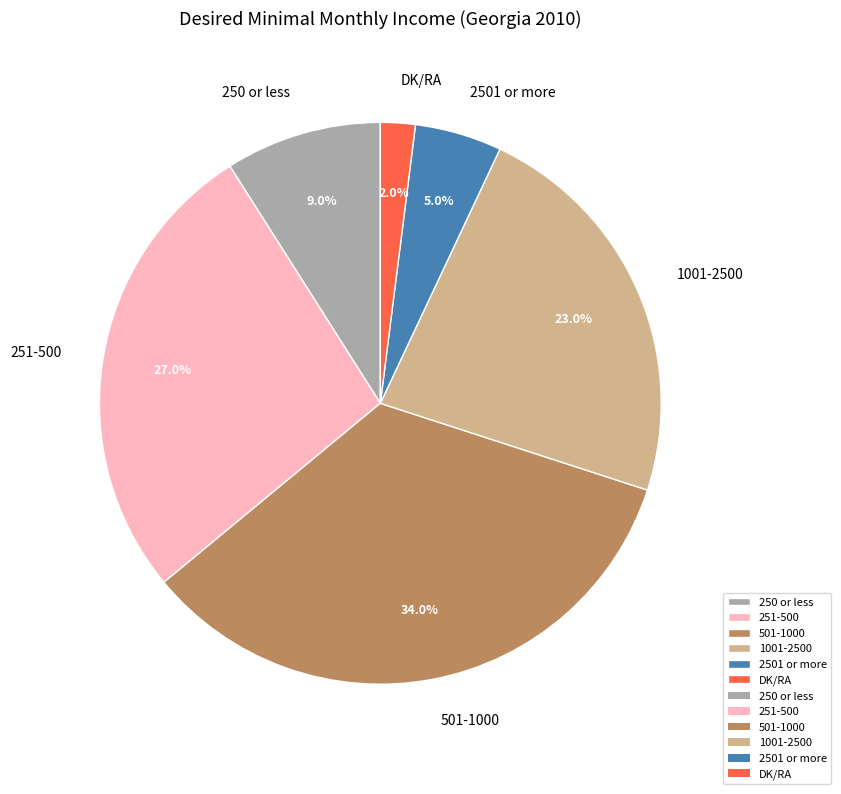

Is there a majority slice in this chart?

No